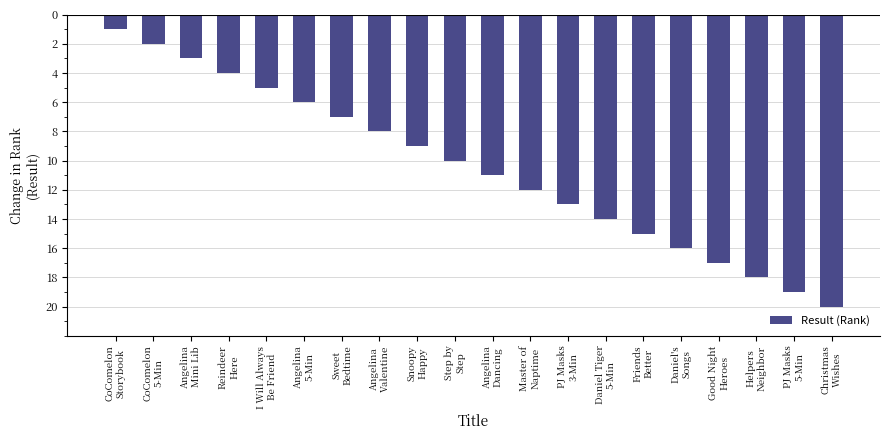

Does the chart contain any negative values?

Yes